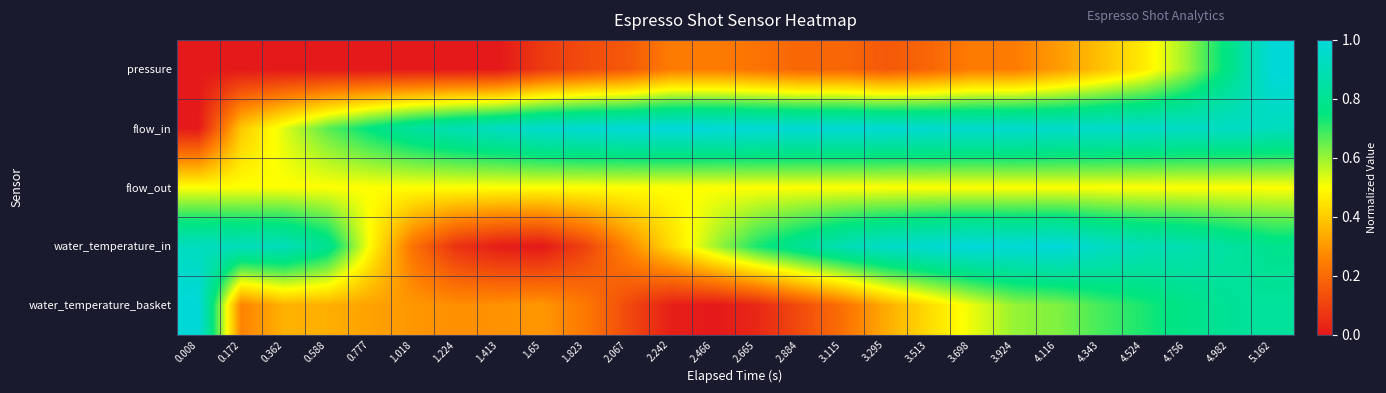

Which series has the widest spread of values?

pressure